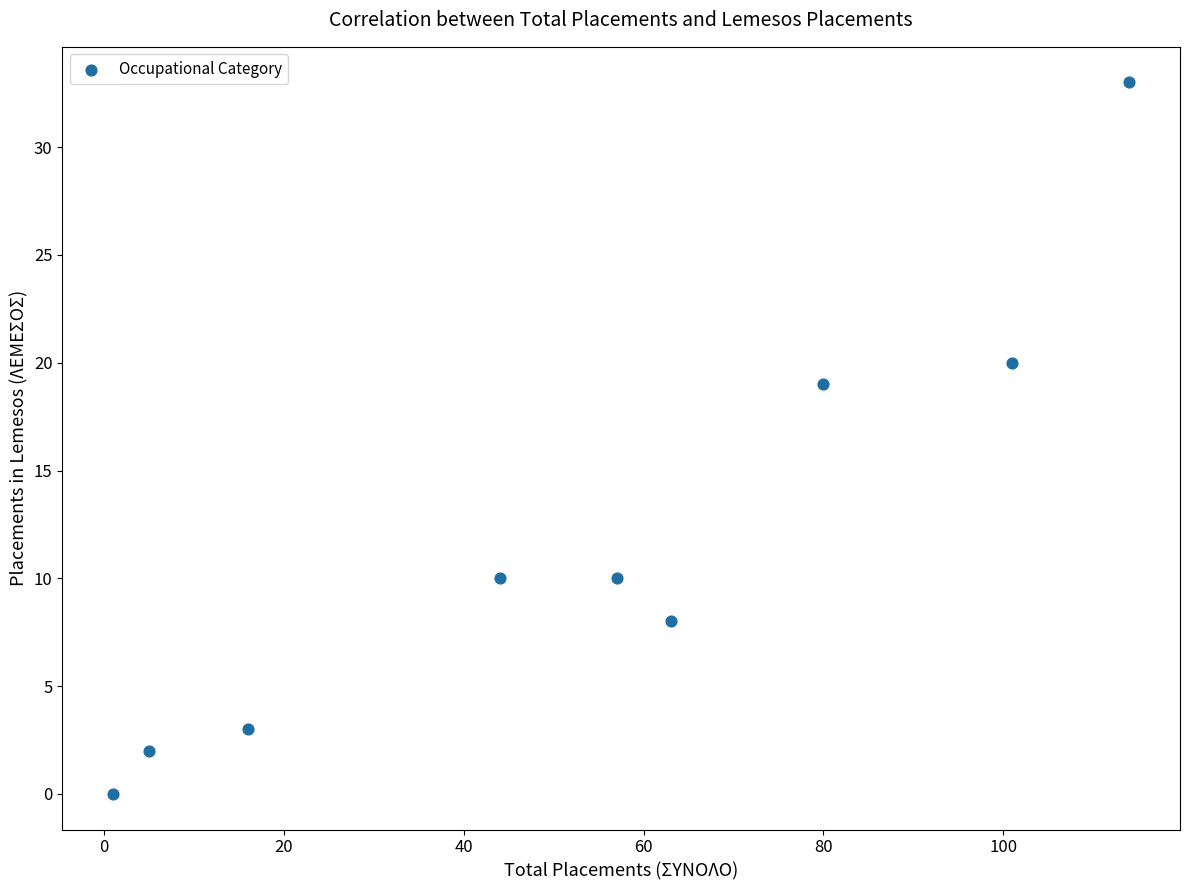

What Y value in the scatter plot is closest to 16?

19